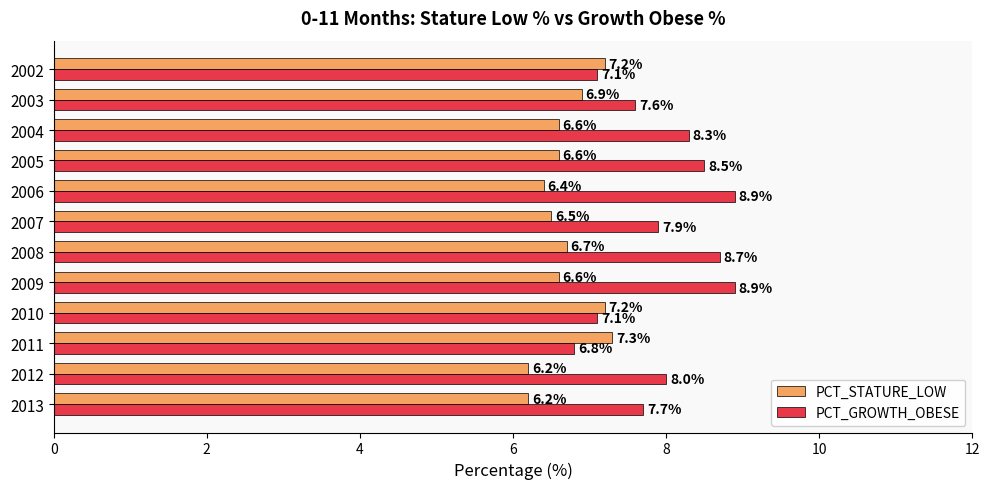

Which series has the largest total across all categories?

PCT_GROWTH_OBESE